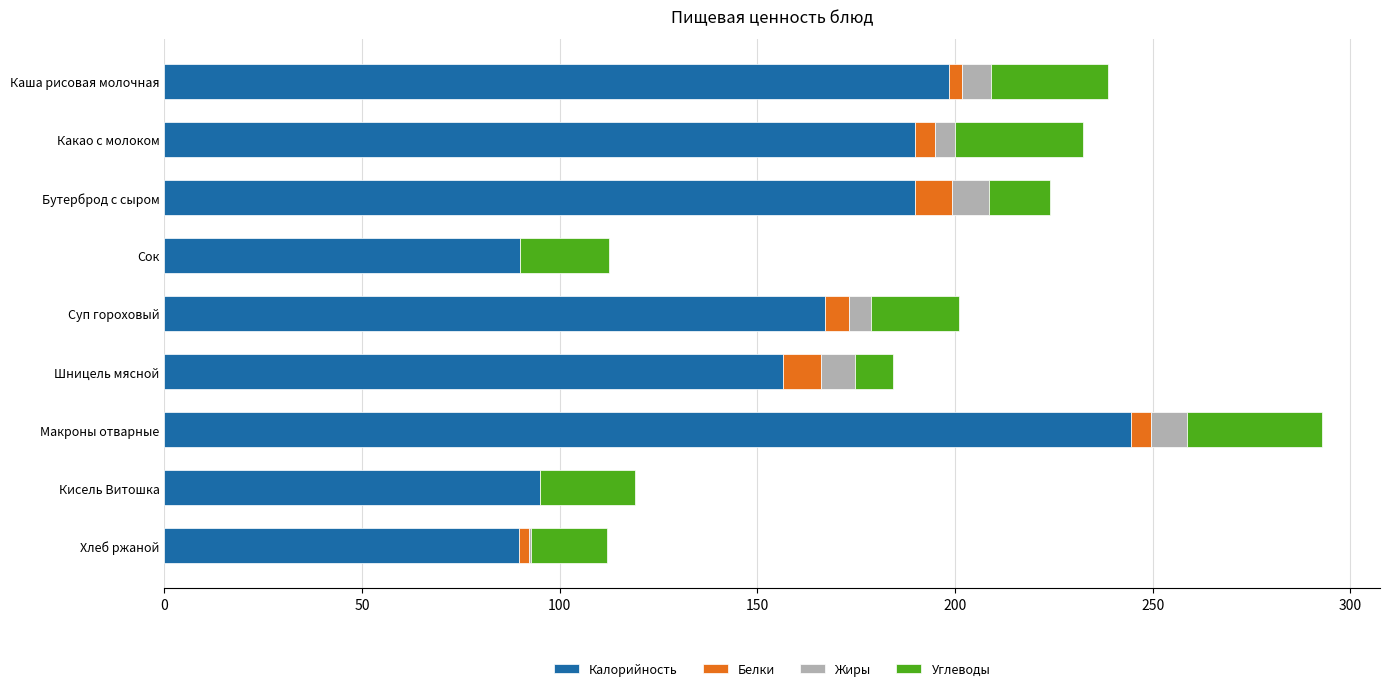

True or false: Калорийность has a value of 198.4 at Каша рисовая молочная.

True